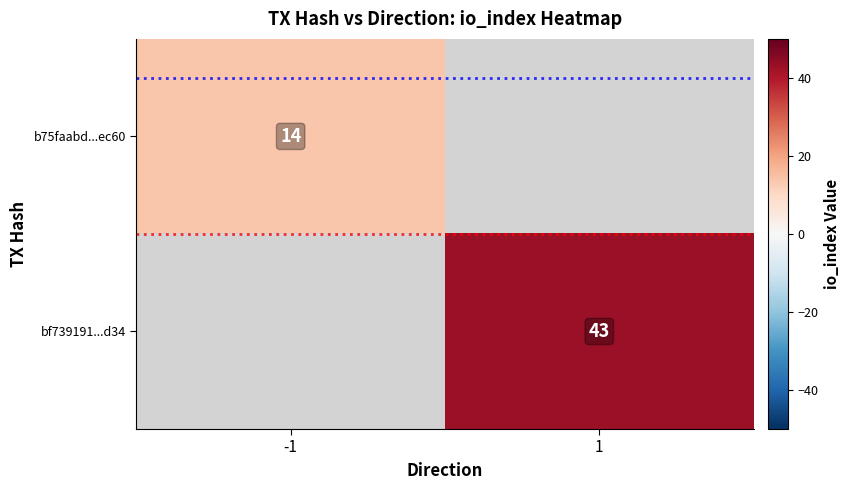

How many data points does each series have?

2